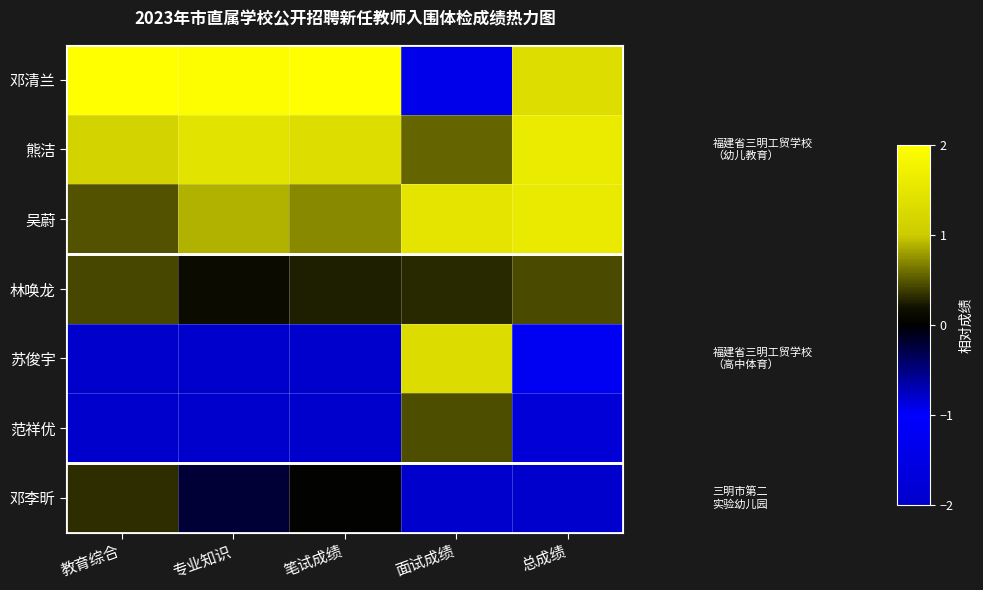

How many distinct data groups are displayed?

7